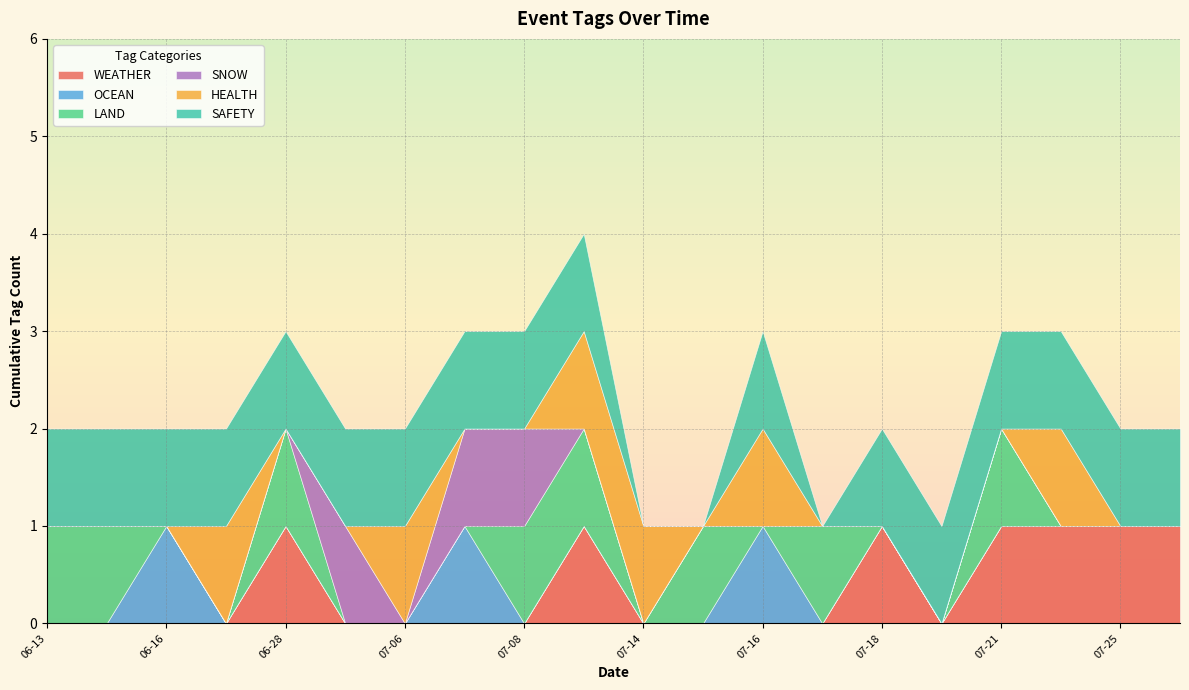

The value of LAND at 2023-07-31 is 1. True or false?

False